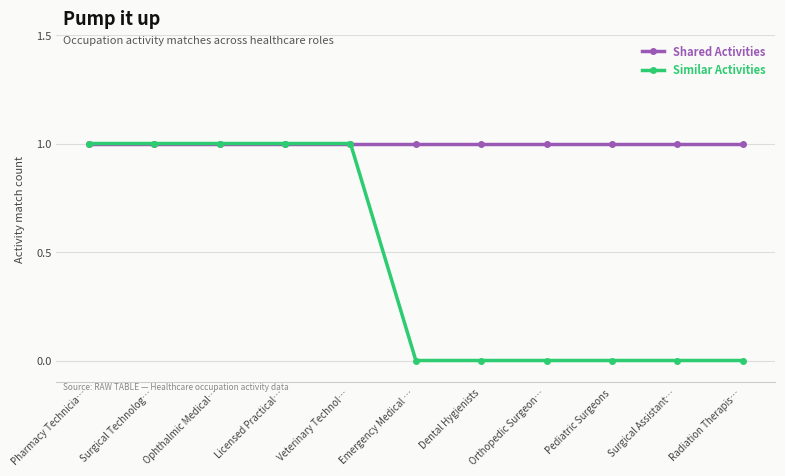

Rank the series by their average value, from lowest to highest.

Similar Activities, Shared Activities